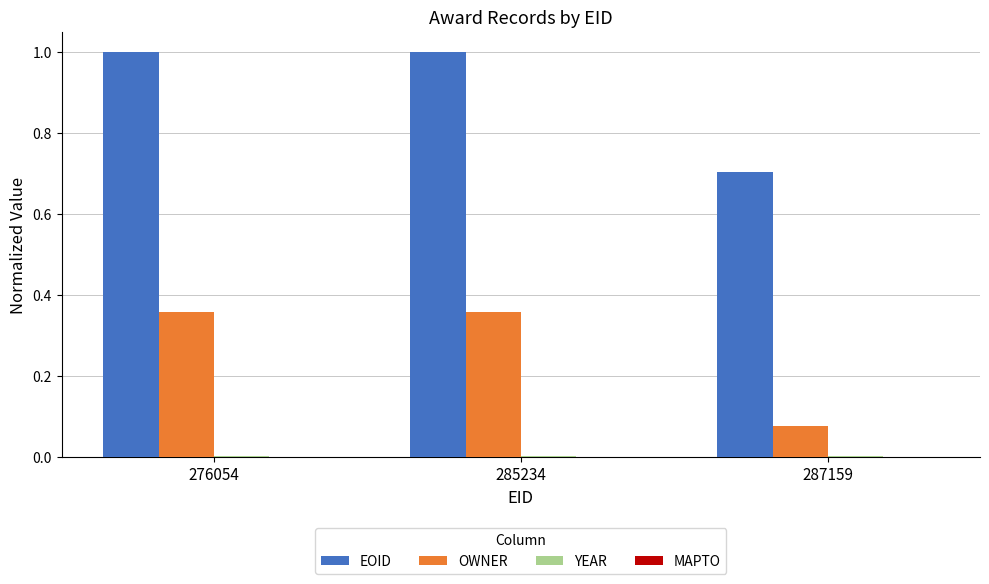

How many groups of bars are there?

3